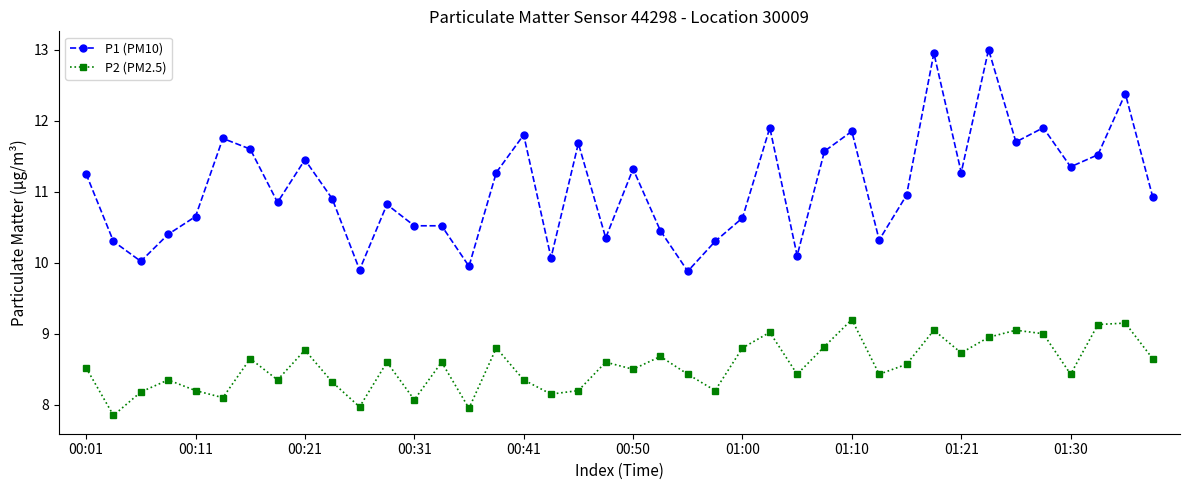

What are all the series names shown in the legend?

P1 (PM10), P2 (PM2.5)